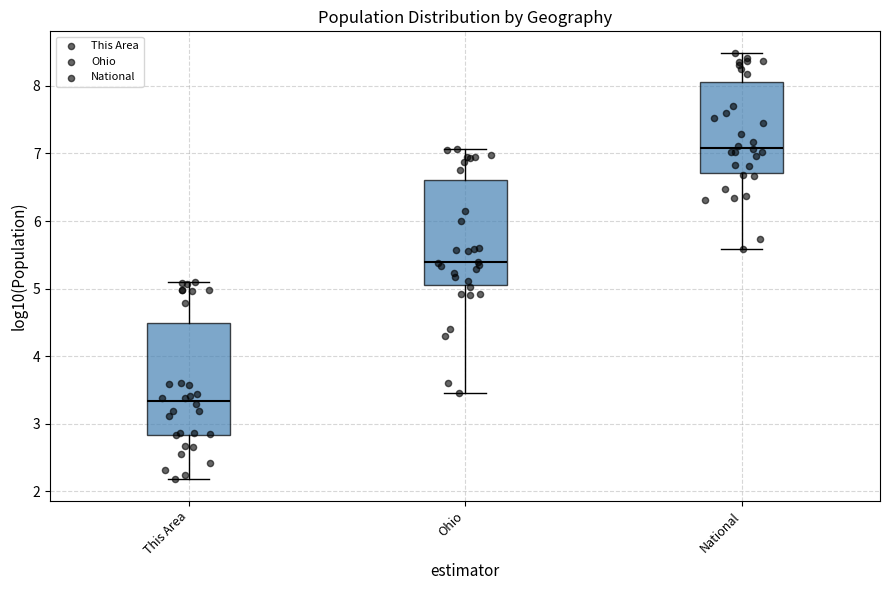

Which box's median line is the lowest?

This Area